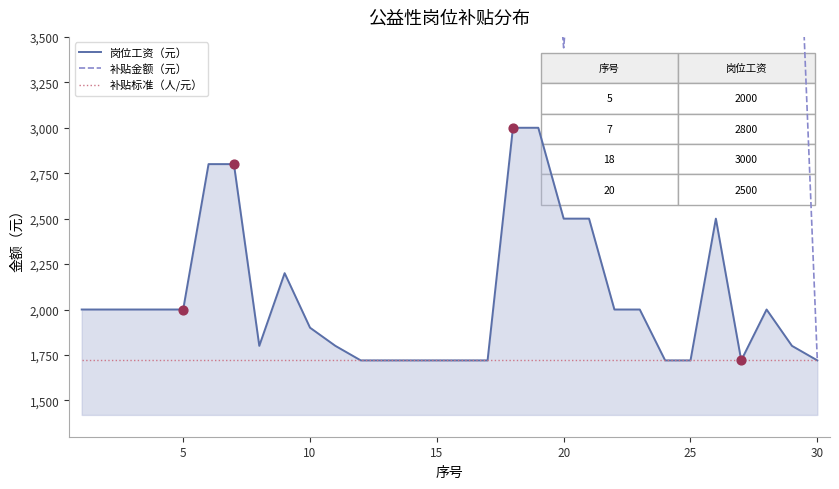

What is the maximum value for 岗位工资（元）?

3000